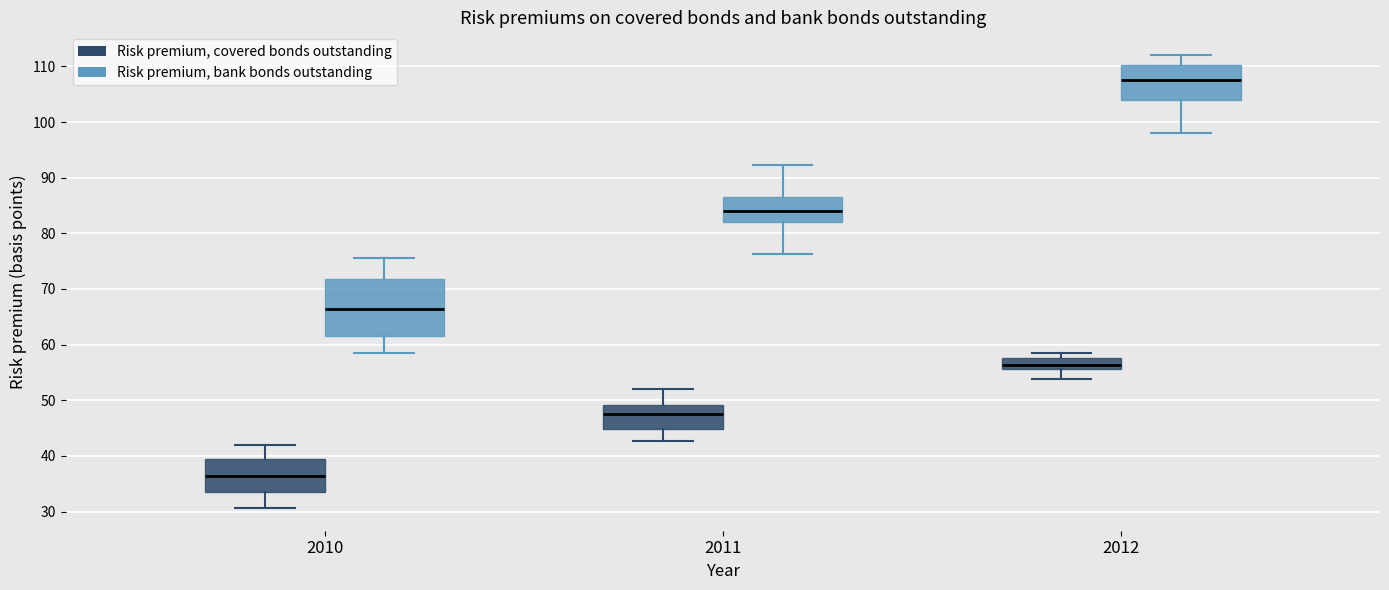

Comparing the boxes themselves (not the whiskers), which one is the tallest?

2010 (Risk premium, bank bonds outstanding)